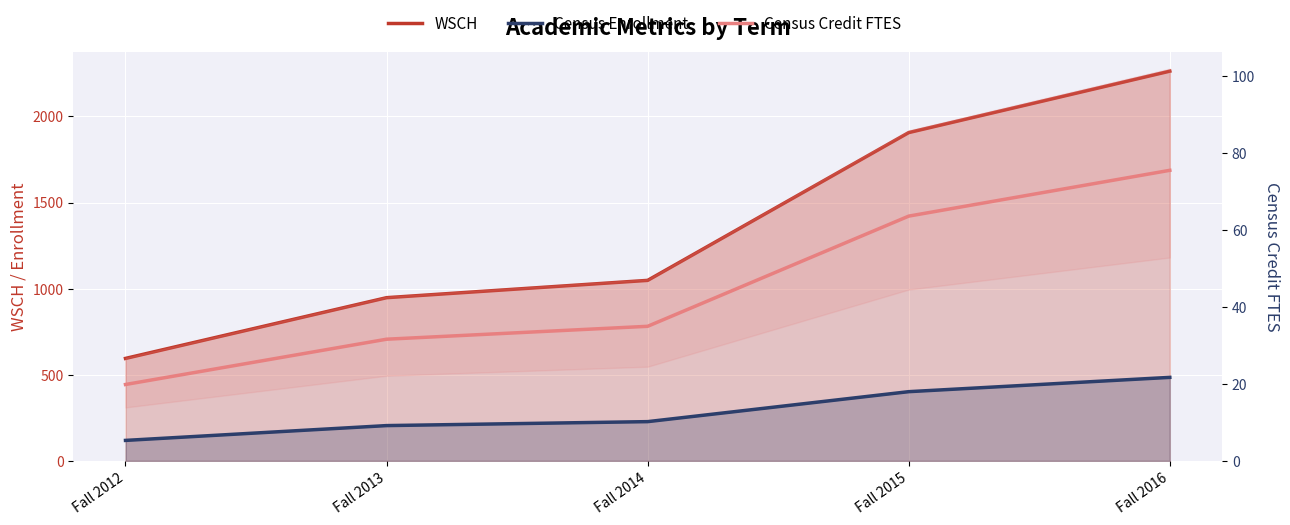

Reading left to right, what are all the values shown in this chart?

WSCH: Fall 2012=595.0	Fall 2013=947.7	Fall 2014=1048.2	Fall 2015=1906.3	Fall 2016=2263.0
Census Enrollment: Fall 2012=119.0	Fall 2013=205.0	Fall 2014=228.0	Fall 2015=402.0	Fall 2016=485.0
Census Credit FTES: Fall 2012=19.8	Fall 2013=31.6	Fall 2014=34.9	Fall 2015=63.5	Fall 2016=75.4